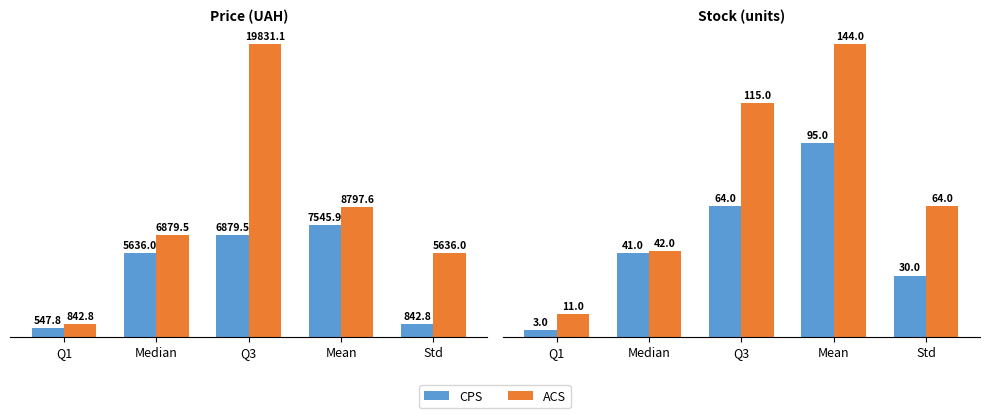

How many data points in CPS are above 41?

2